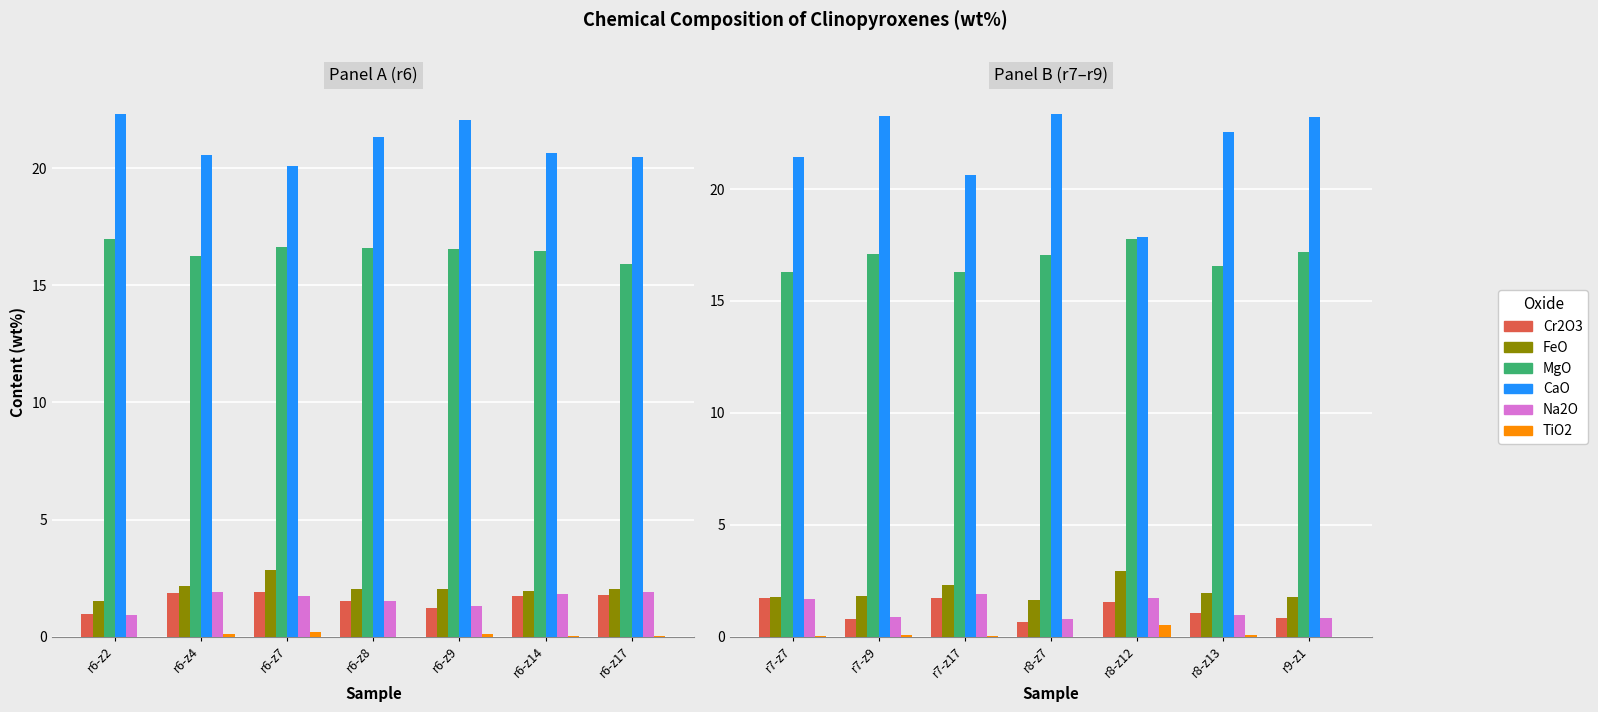

The value of TiO2 at r8-z7 is 0.0. True or false?

True